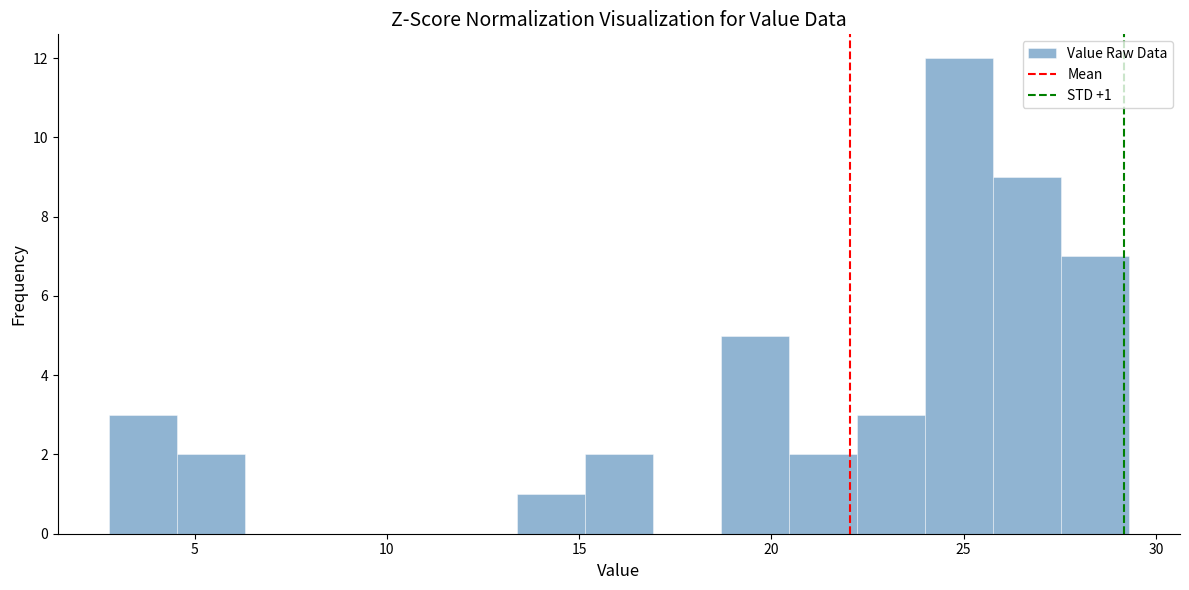

Read against the x-axis, roughly where is the centre of the tallest bar?

25.0